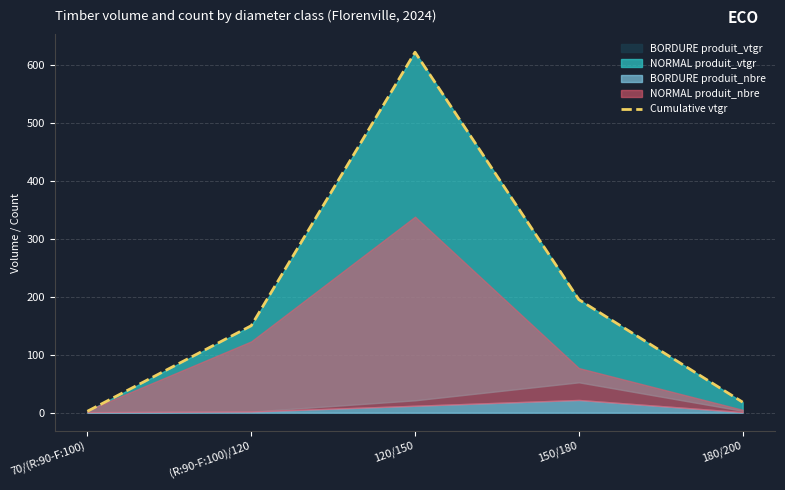

Which has a higher value, 120/150 or 150/180?

120/150